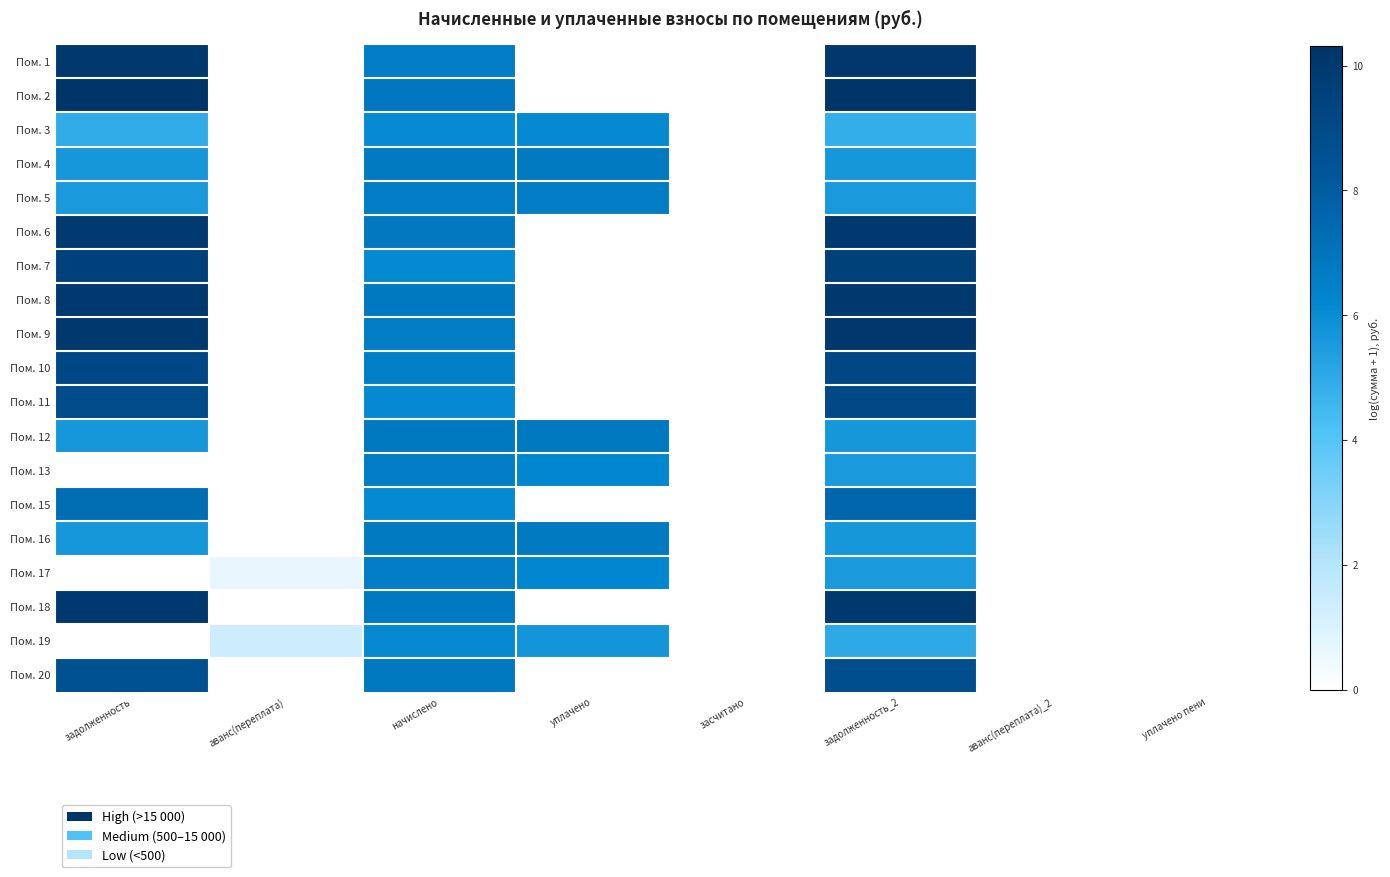

Reading right to left, what are all the values shown in this chart?

Пом. 1: уплачено пени=0.0	аванс(переплата)_2=0.0	задолженность_2=10.1	засчитано=0.0	уплачено=0.0	начислено=6.6	аванс(переплата)=0.0	задолженность=10.0
Пом. 2: уплачено пени=0.0	аванс(переплата)_2=0.0	задолженность_2=10.3	засчитано=0.0	уплачено=0.0	начислено=6.8	аванс(переплата)=0.0	задолженность=10.3
Пом. 3: уплачено пени=0.0	аванс(переплата)_2=0.0	задолженность_2=4.8	засчитано=0.0	уплачено=6.1	начислено=6.1	аванс(переплата)=0.0	задолженность=4.9
Пом. 4: уплачено пени=0.0	аванс(переплата)_2=0.0	задолженность_2=5.7	засчитано=0.0	уплачено=6.8	начислено=6.8	аванс(переплата)=0.0	задолженность=5.7
Пом. 5: уплачено пени=0.0	аванс(переплата)_2=0.0	задолженность_2=5.5	засчитано=0.0	уплачено=6.6	начислено=6.6	аванс(переплата)=0.0	задолженность=5.5
Пом. 6: уплачено пени=0.0	аванс(переплата)_2=0.0	задолженность_2=10.0	засчитано=0.0	уплачено=0.0	начислено=6.8	аванс(переплата)=0.0	задолженность=9.9
Пом. 7: уплачено пени=0.0	аванс(переплата)_2=0.0	задолженность_2=9.6	засчитано=0.0	уплачено=0.0	начислено=6.1	аванс(переплата)=0.0	задолженность=9.5
Пом. 8: уплачено пени=0.0	аванс(переплата)_2=0.0	задолженность_2=10.0	засчитано=0.0	уплачено=0.0	начислено=6.8	аванс(переплата)=0.0	задолженность=10.0
Пом. 9: уплачено пени=0.0	аванс(переплата)_2=0.0	задолженность_2=10.1	засчитано=0.0	уплачено=0.0	начислено=6.6	аванс(переплата)=0.0	задолженность=10.0
Пом. 10: уплачено пени=0.0	аванс(переплата)_2=0.0	задолженность_2=9.2	засчитано=0.0	уплачено=0.0	начислено=6.5	аванс(переплата)=0.0	задолженность=9.1
Пом. 11: уплачено пени=0.0	аванс(переплата)_2=0.0	задолженность_2=9.0	засчитано=0.0	уплачено=0.0	начислено=6.1	аванс(переплата)=0.0	задолженность=9.0
Пом. 12: уплачено пени=0.0	аванс(переплата)_2=0.0	задолженность_2=5.7	засчитано=0.0	уплачено=6.8	начислено=6.8	аванс(переплата)=0.0	задолженность=5.7
Пом. 13: уплачено пени=0.0	аванс(переплата)_2=0.0	задолженность_2=5.5	засчитано=0.0	уплачено=6.2	начислено=6.6	аванс(переплата)=0.0	задолженность=0.0
Пом. 15: уплачено пени=0.0	аванс(переплата)_2=0.0	задолженность_2=7.6	засчитано=0.0	уплачено=0.0	начислено=6.1	аванс(переплата)=0.0	задолженность=7.3
Пом. 16: уплачено пени=0.0	аванс(переплата)_2=0.0	задолженность_2=5.7	засчитано=0.0	уплачено=6.8	начислено=6.8	аванс(переплата)=0.0	задолженность=5.7
Пом. 17: уплачено пени=0.0	аванс(переплата)_2=0.0	задолженность_2=5.5	засчитано=0.0	уплачено=6.2	начислено=6.6	аванс(переплата)=0.6	задолженность=0.0
Пом. 18: уплачено пени=0.0	аванс(переплата)_2=0.0	задолженность_2=10.0	засчитано=0.0	уплачено=0.0	начислено=6.8	аванс(переплата)=0.0	задолженность=10.0
Пом. 19: уплачено пени=0.0	аванс(переплата)_2=0.0	задолженность_2=5.0	засчитано=0.0	уплачено=5.7	начислено=6.1	аванс(переплата)=1.4	задолженность=0.0
Пом. 20: уплачено пени=0.0	аванс(переплата)_2=0.0	задолженность_2=8.7	засчитано=0.0	уплачено=0.0	начислено=6.8	аванс(переплата)=0.0	задолженность=8.6